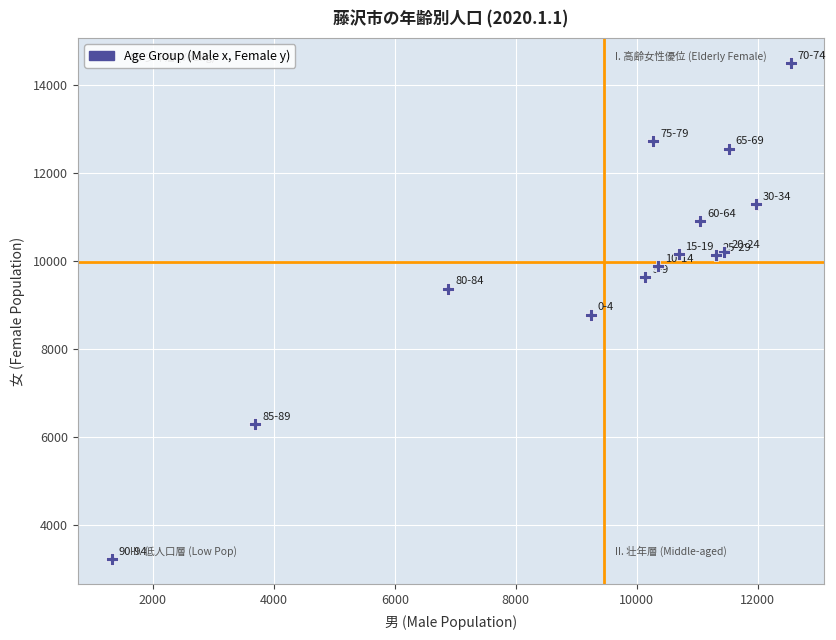

What is the range of Y values (max minus min)?

11266